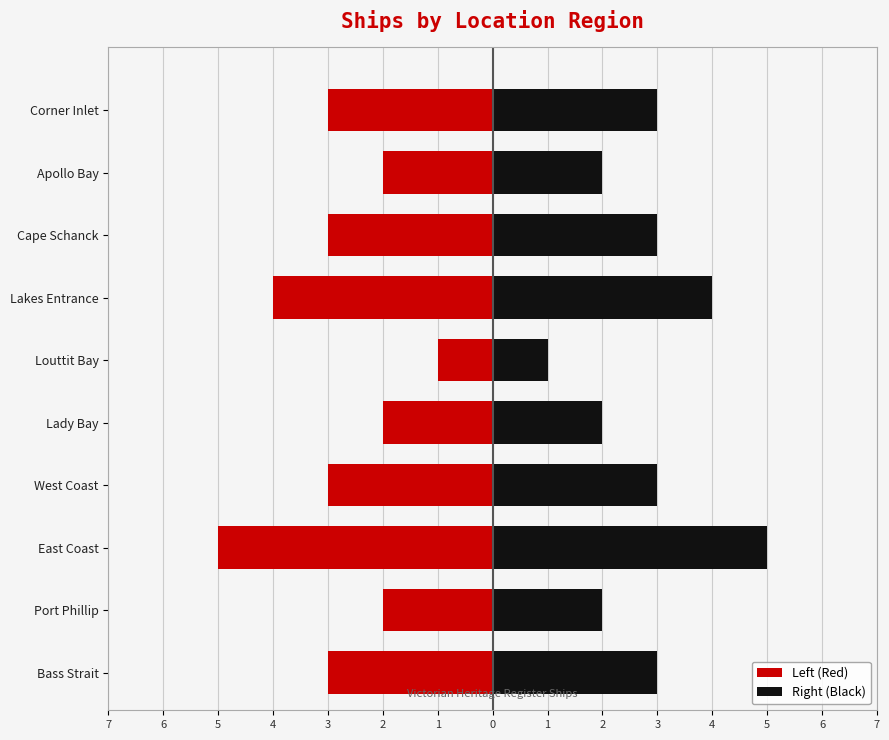

List the series in order of their overall mean, lowest first.

Left (Red), Right (Black)